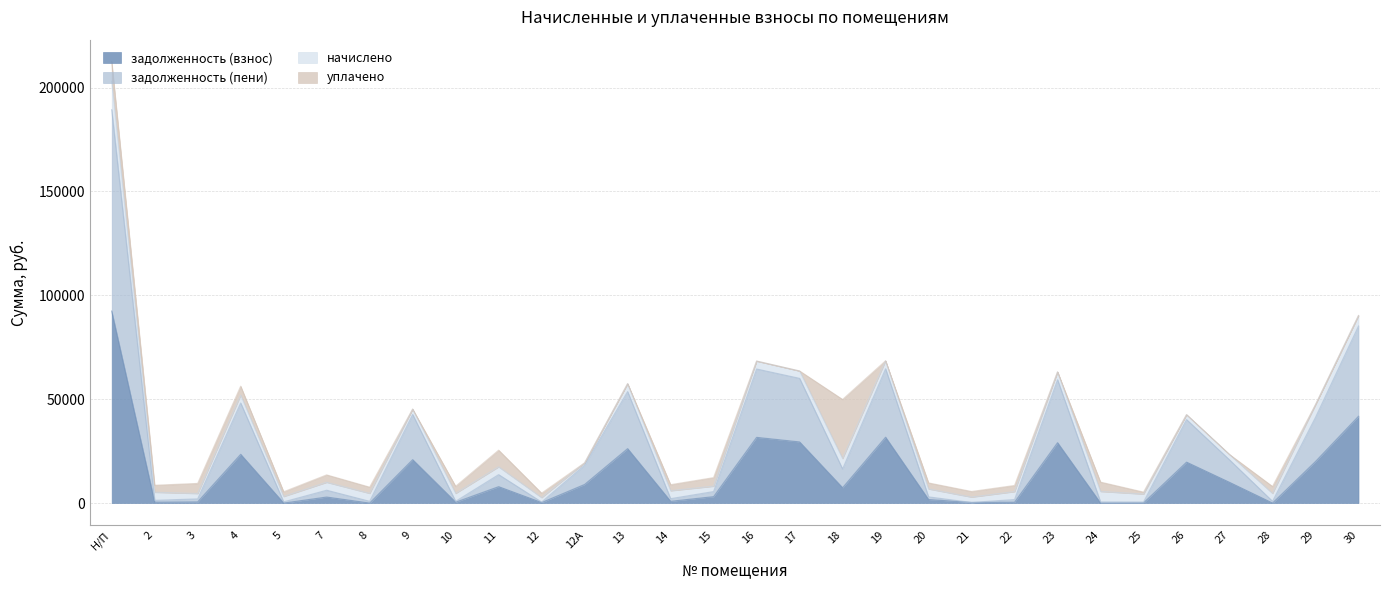

What is the difference between the задолженность (взнос) values at 12А and 24?

8953.2